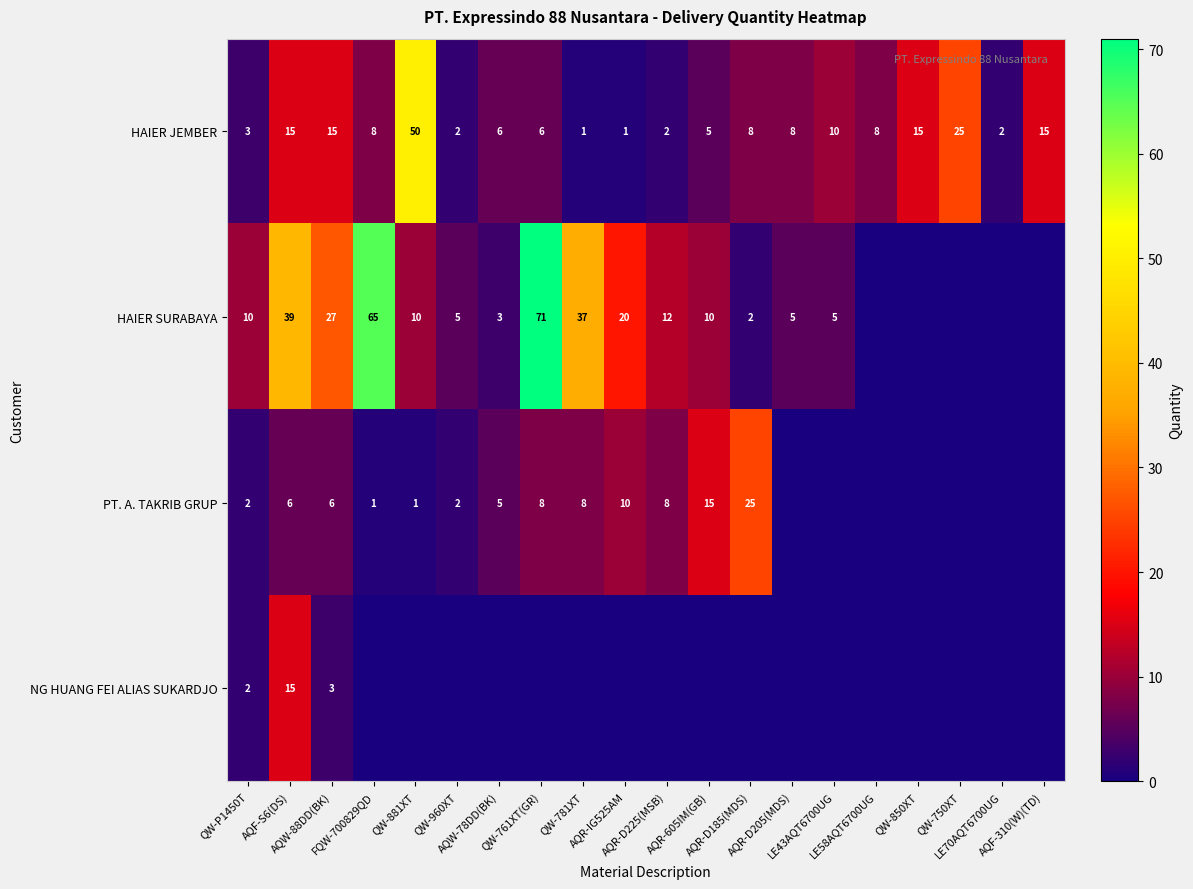

How many data points in HAIER SURABAYA are less than 10?

10